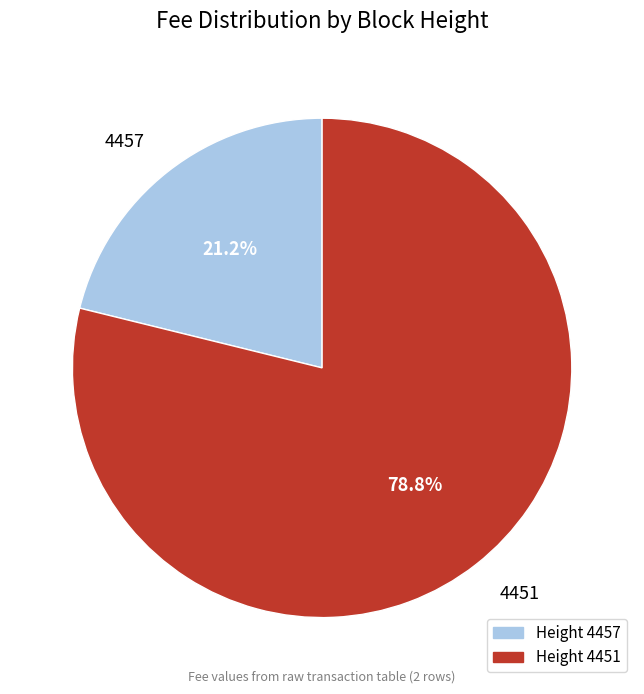

Rank the categories by value from lowest to highest.

Height 4457, Height 4451